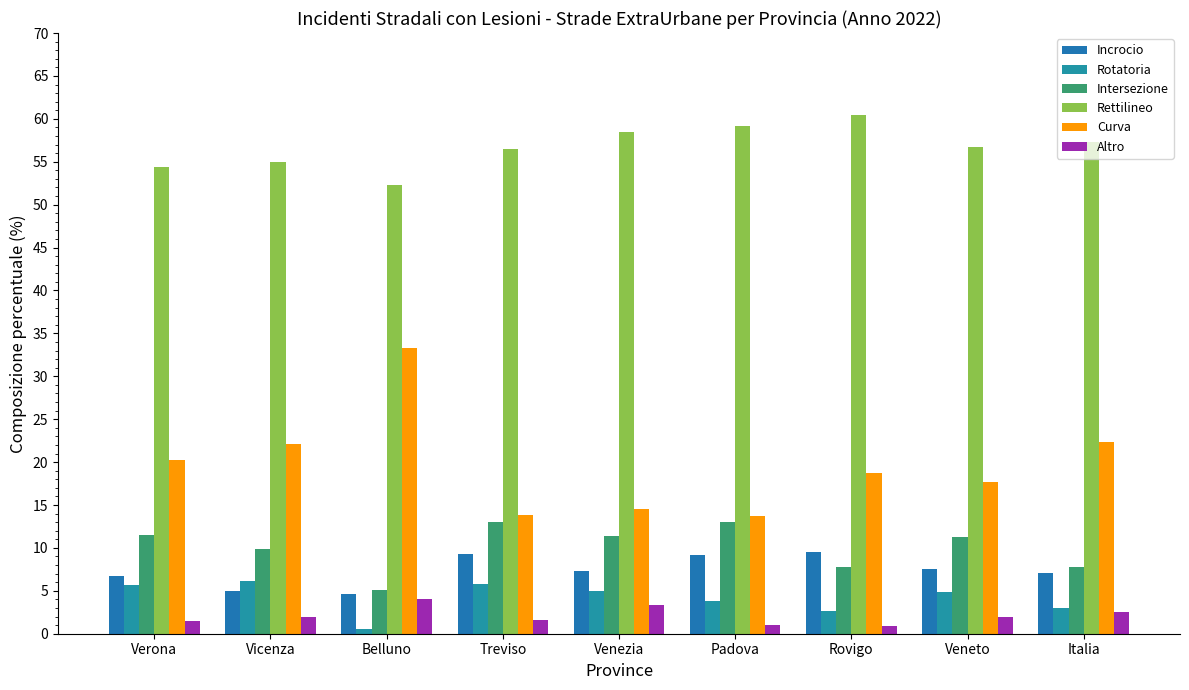

Read the Altro value at Verona.

1.5